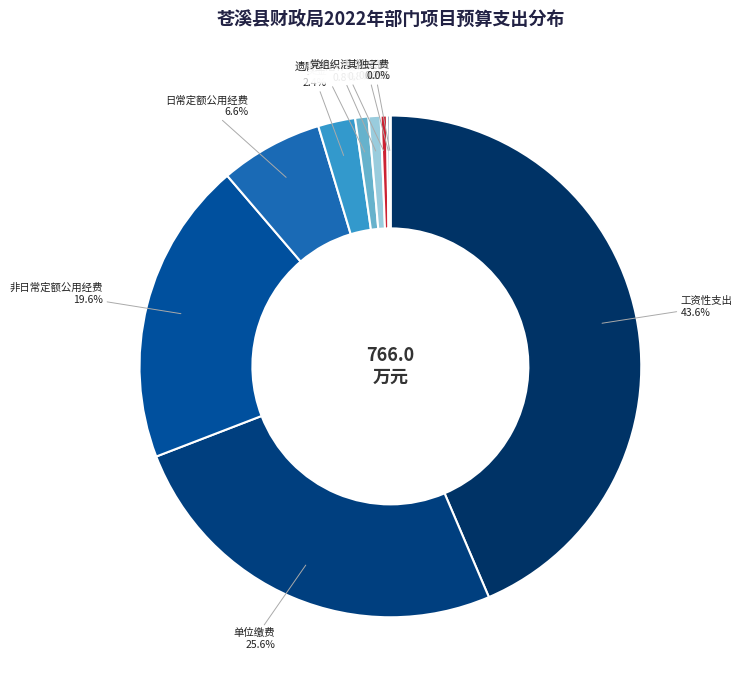

Approximately how many times larger is the value at 奖金 compared to 遗属生活补助?

2.8